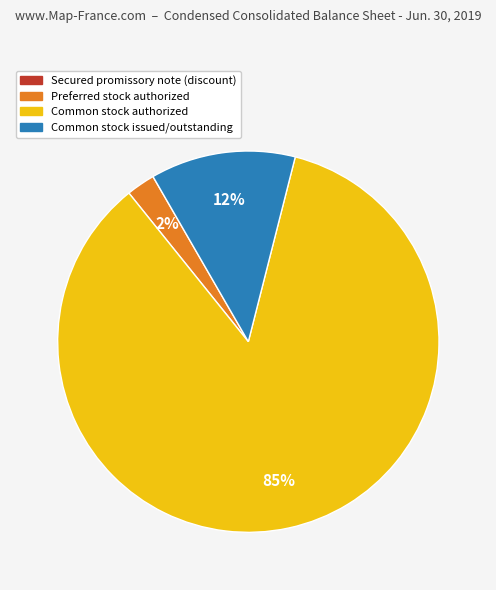

To the nearest percent, what is the average slice percentage?

25%